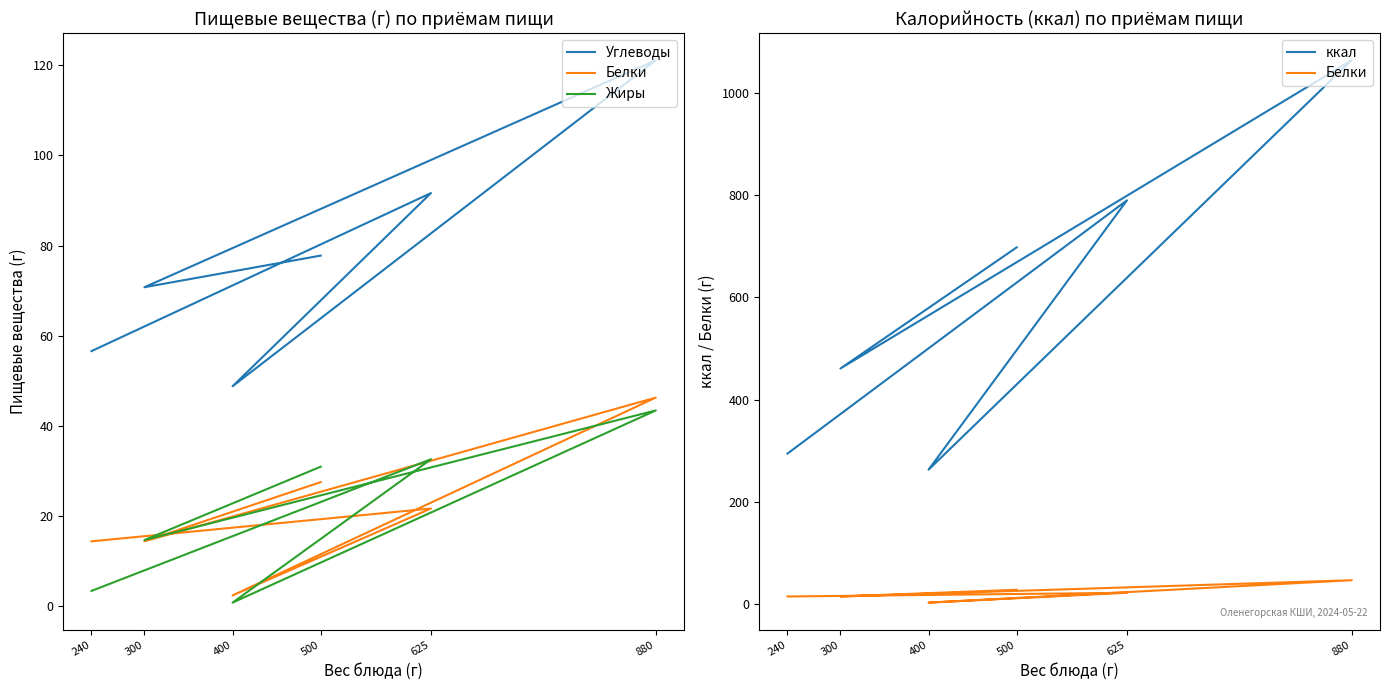

Rank the series by their maximum value, from highest to lowest.

ккал, Углеводы, Белки, Жиры